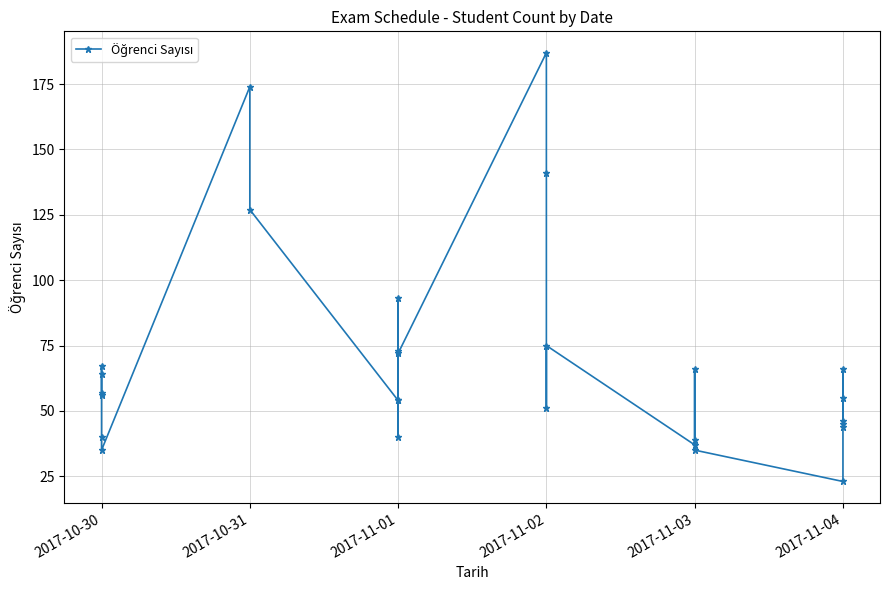

How many data points are less than 56?

14